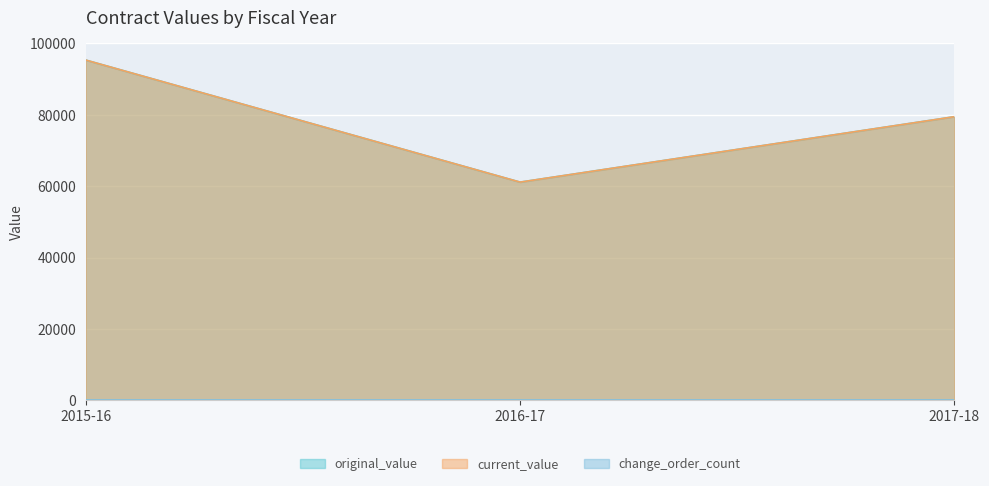

What is the lowest value of the current_value series?

61139.6